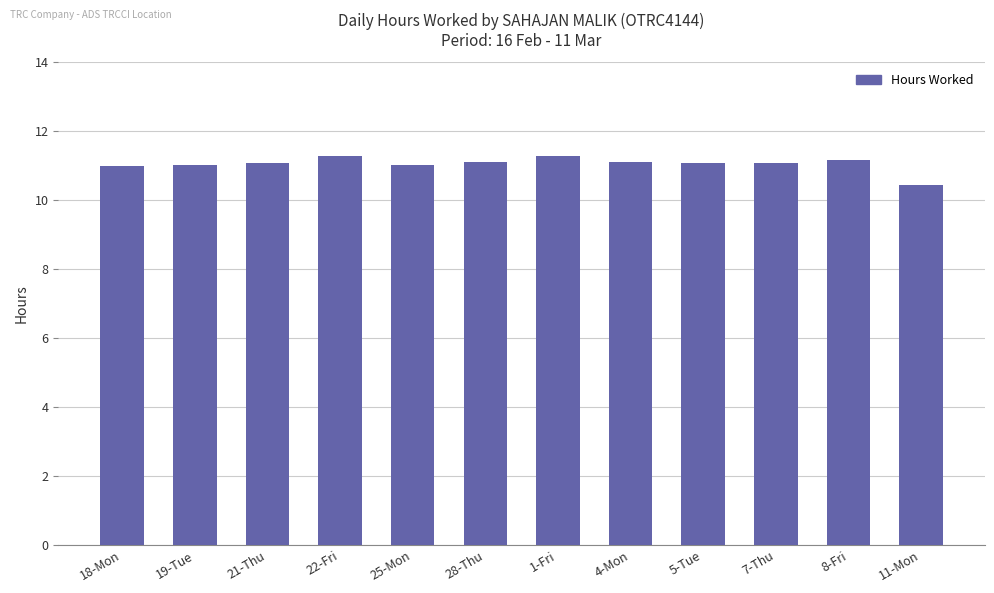

What is the value of the 1st bar from the left?

11.0